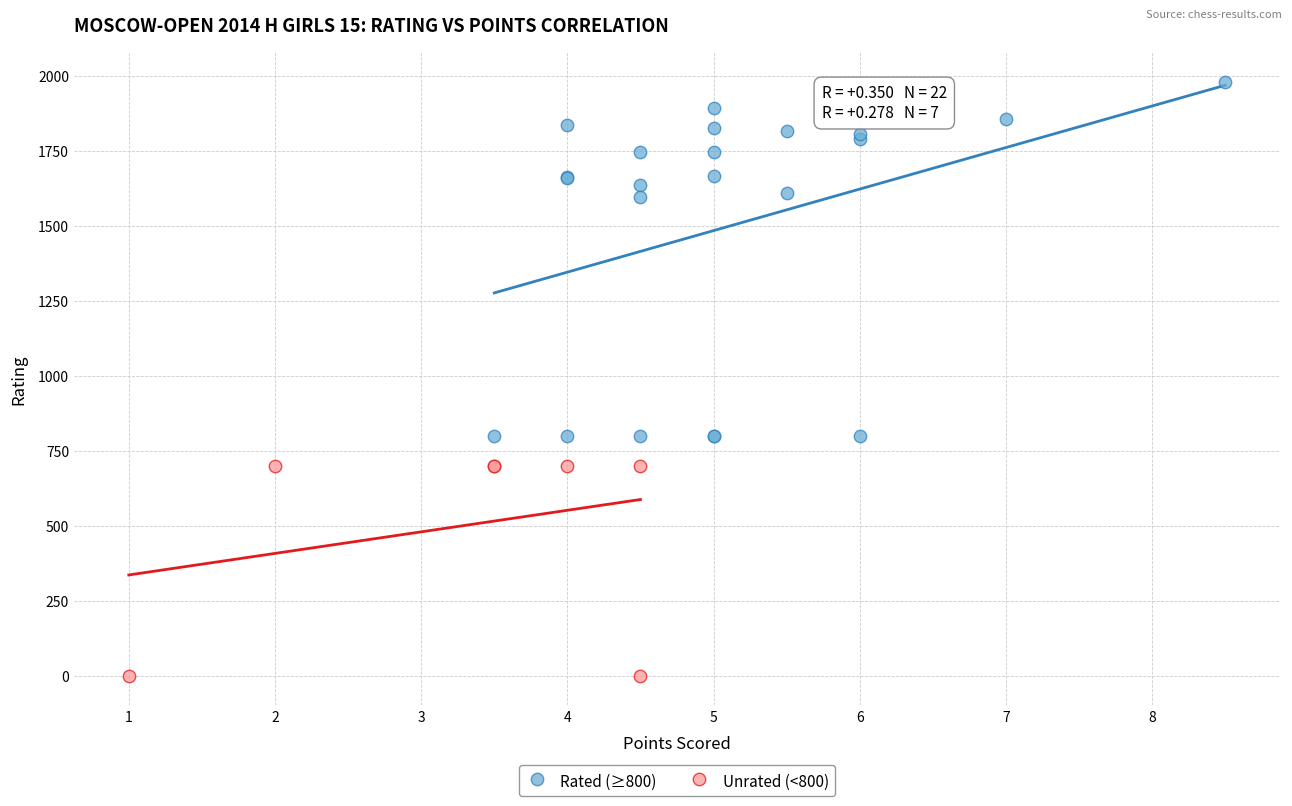

Which series contains the highest Y value?

Rated (≥800)